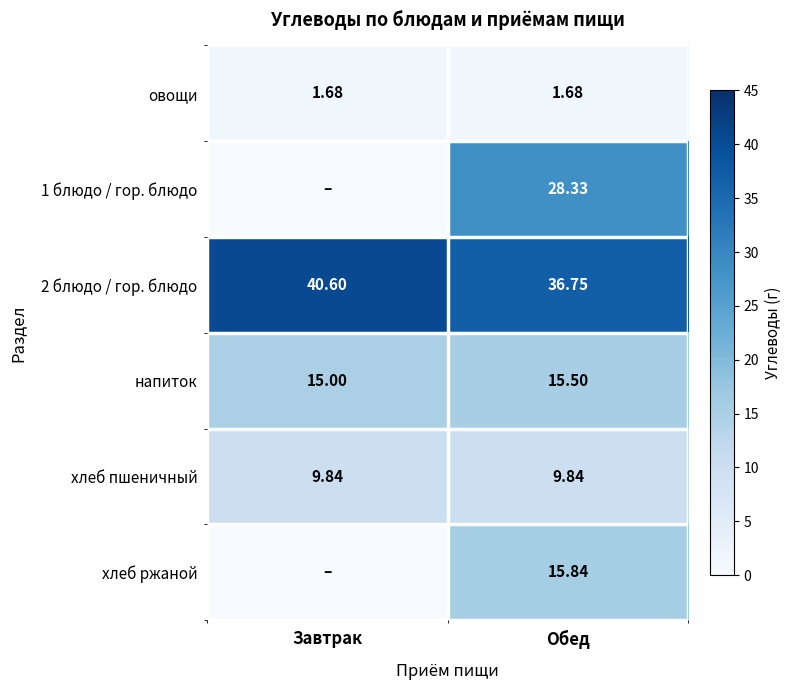

Where is напиток nearest to the value 15?

Завтрак